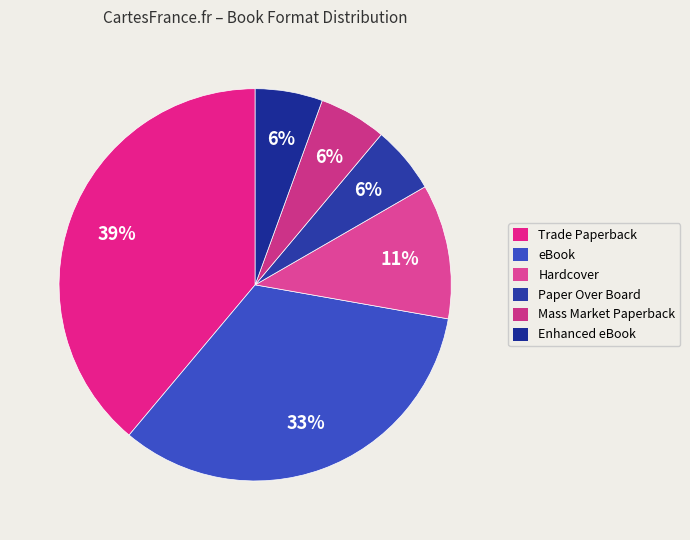

Rank the categories by value from highest to lowest.

Trade Paperback, eBook, Hardcover, Paper Over Board, Mass Market Paperback, Enhanced eBook